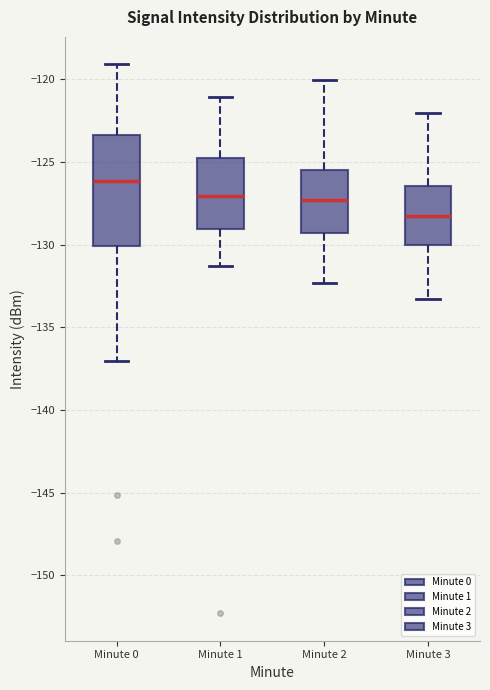

Which box's median line is the highest?

Minute 0